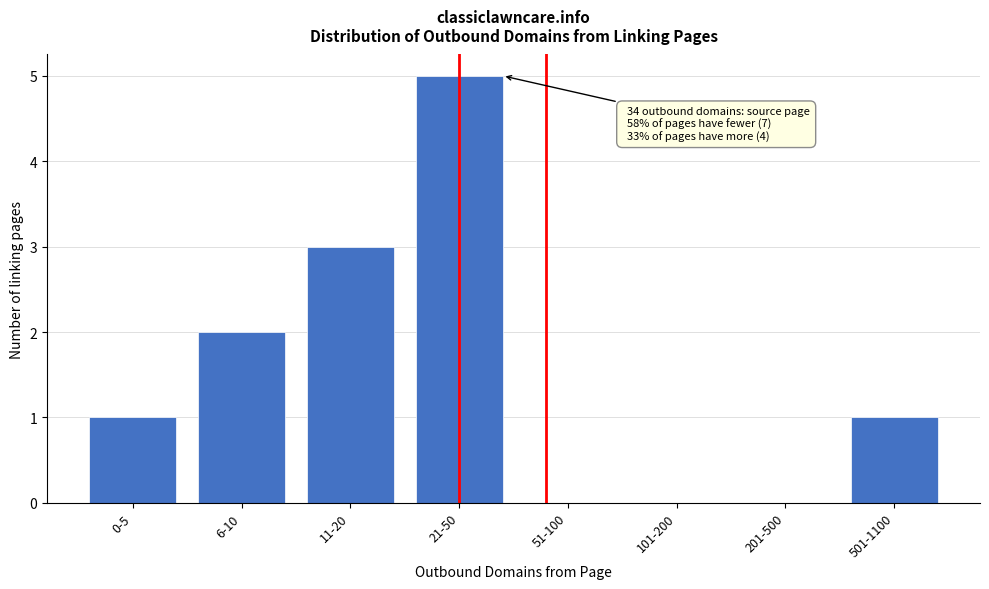

Reading left to right, extract all data points from this chart.

0-5=1	6-10=2	11-20=3	21-50=5	51-100=0	101-200=0	201-500=0	501-1100=1